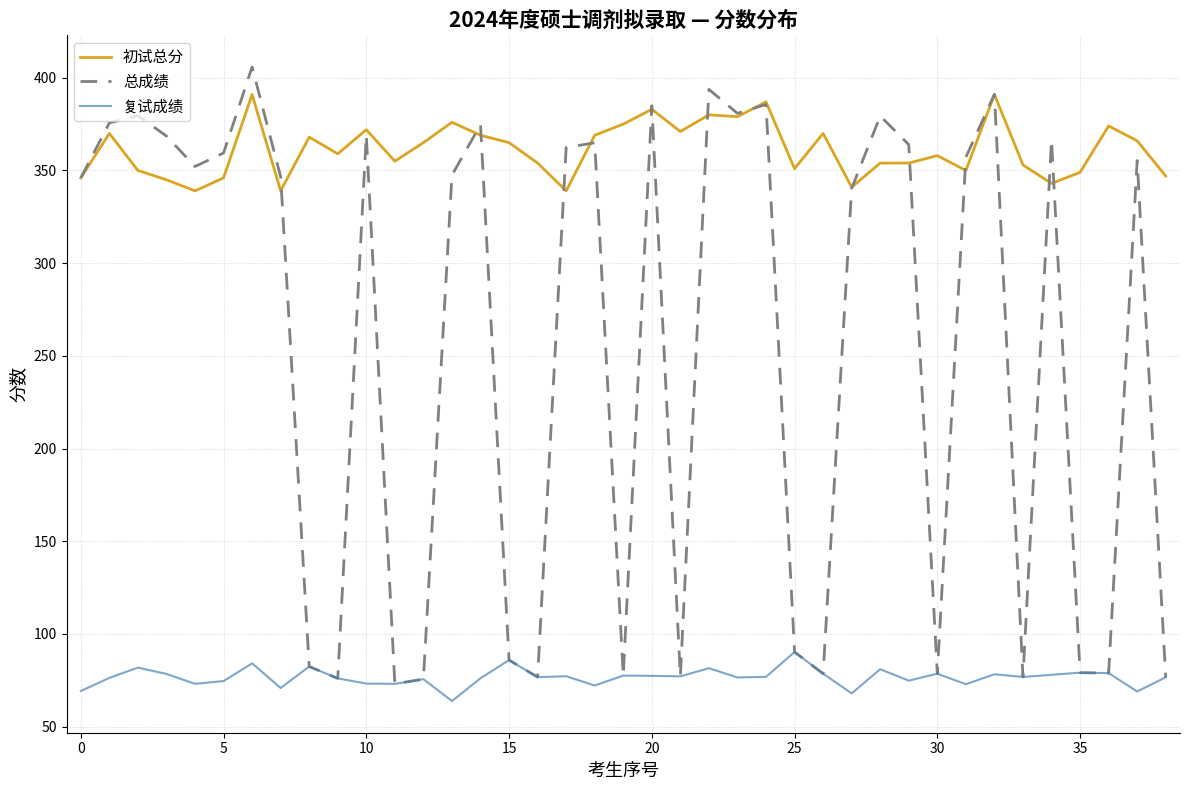

List the series in order of their overall mean, lowest first.

复试成绩, 总成绩, 初试总分